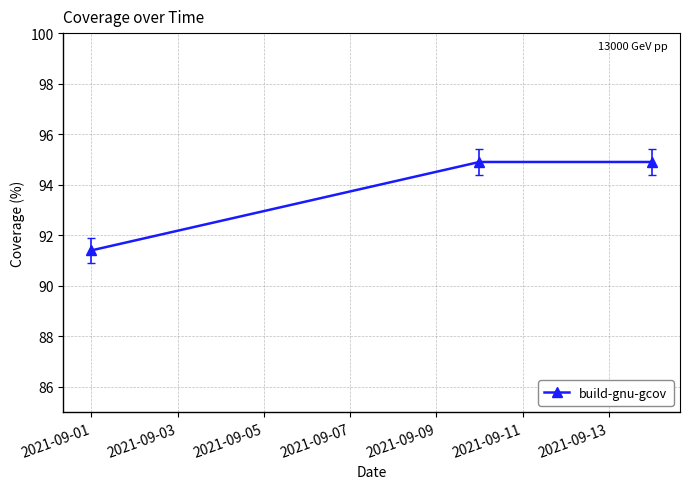

What is the difference between the maximum and minimum values?

3.5